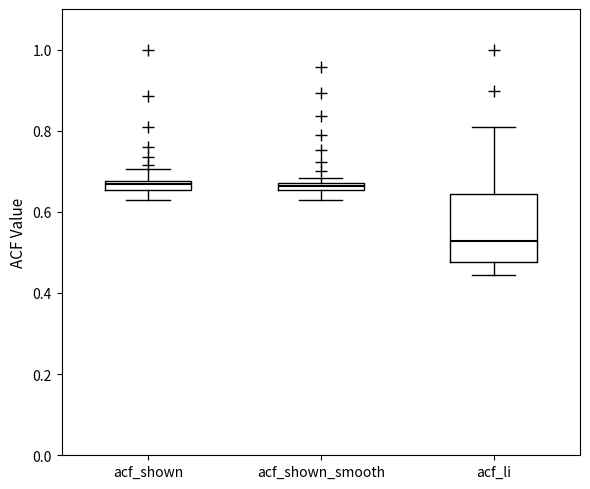

Comparing the boxes themselves (not the whiskers), which one is the tallest?

acf_li